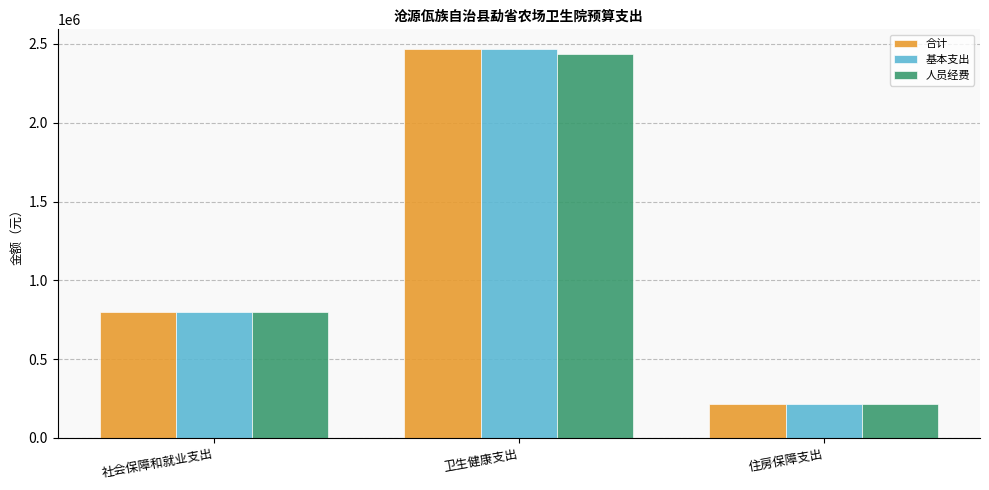

What is the label of the 1st bar from the right?

住房保障支出